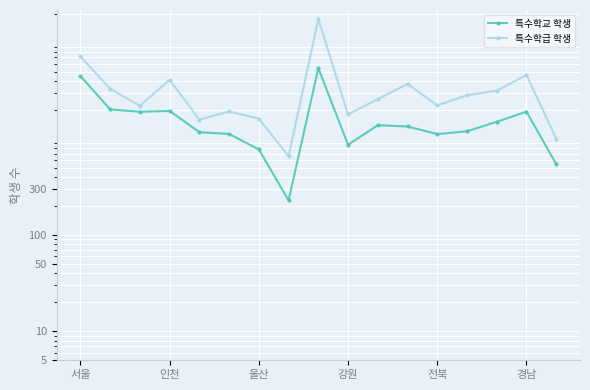

Which series has the widest spread of values?

특수학급 학생